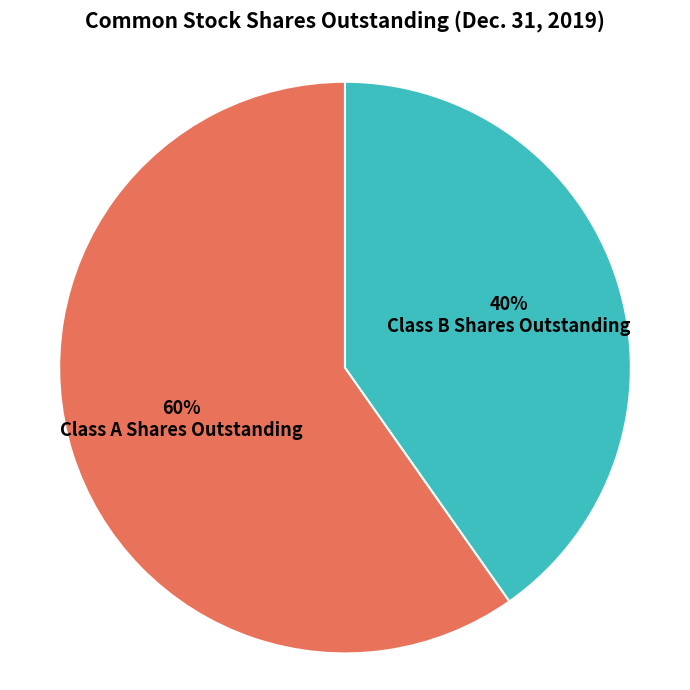

Is there a majority slice in this chart?

Yes